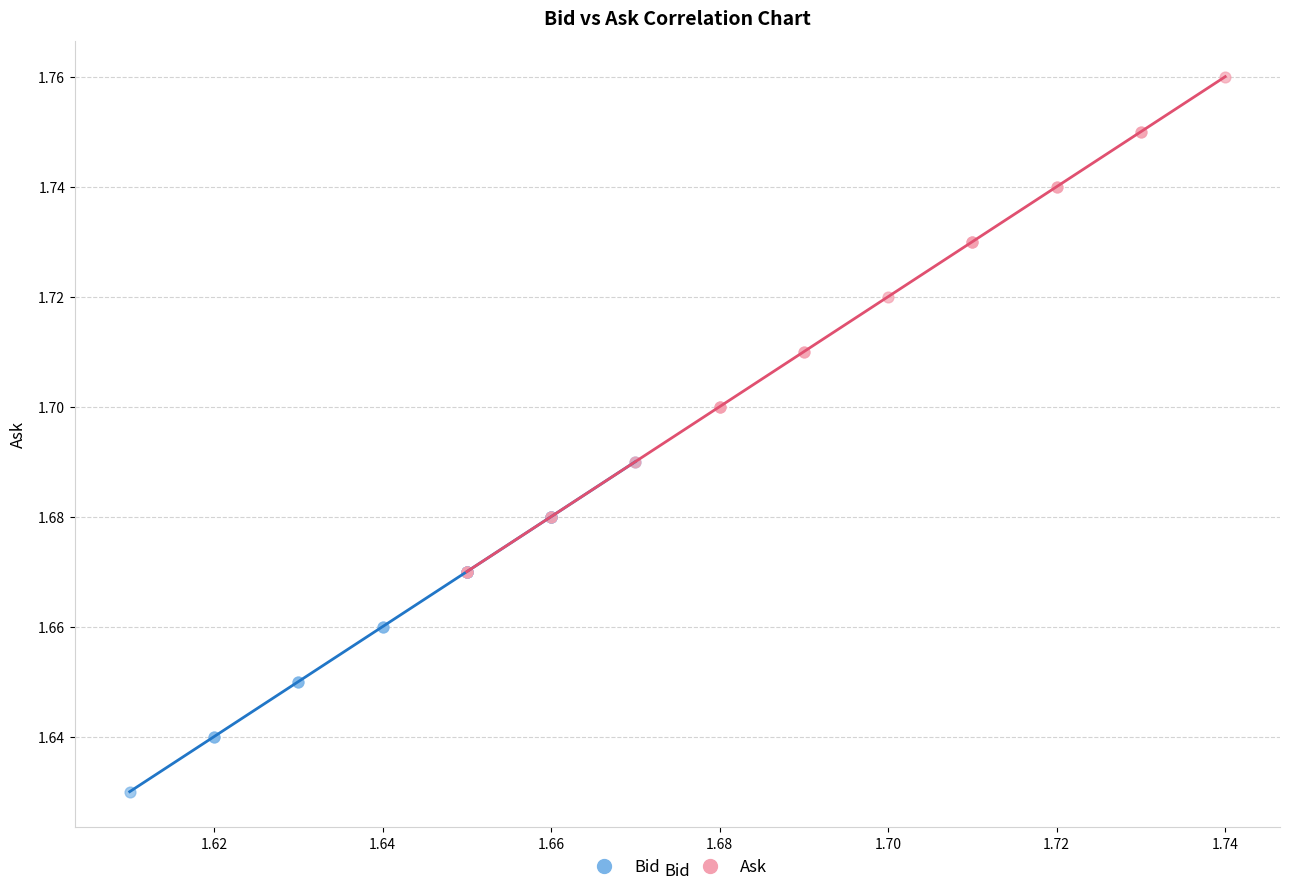

Which series contains the lowest Y value?

Bid